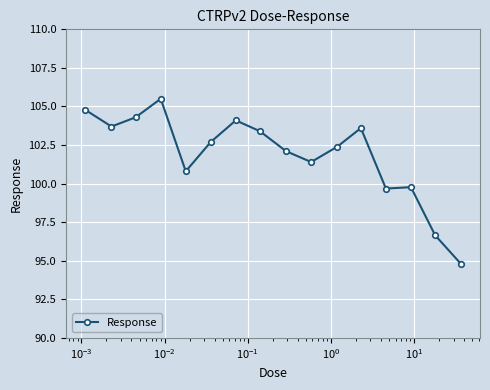

What is the maximum value shown in the chart?

105.5